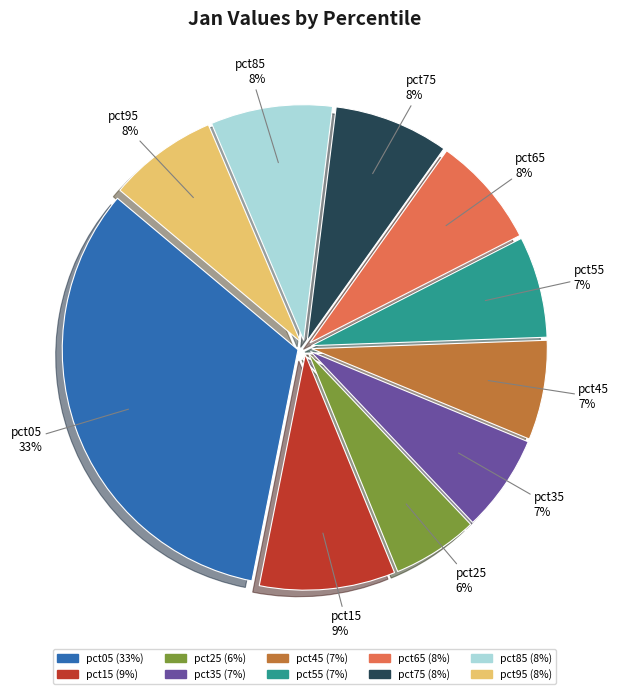

What is the smallest slice in the pie chart?

pct25